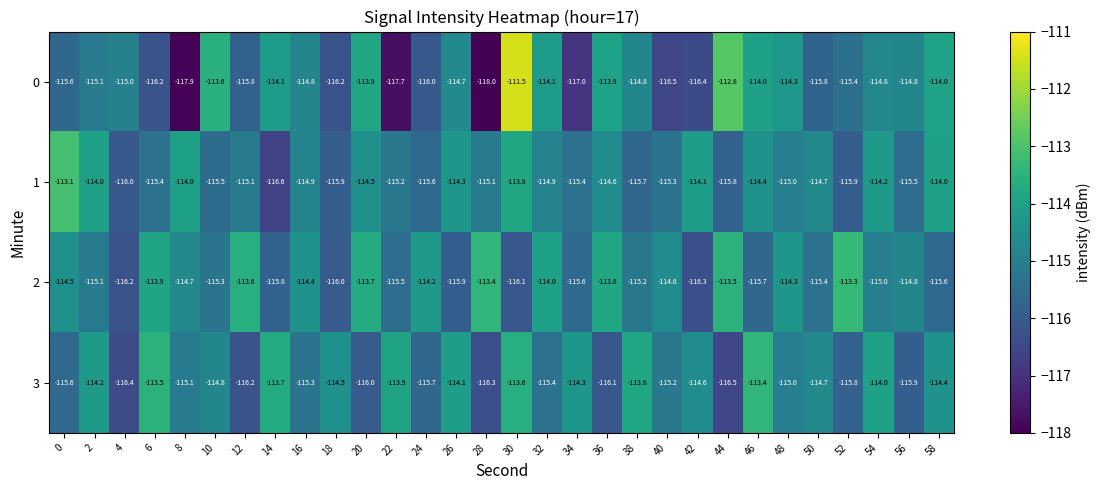

At 14, list the series in order from largest to smallest.

3, 0, 2, 1